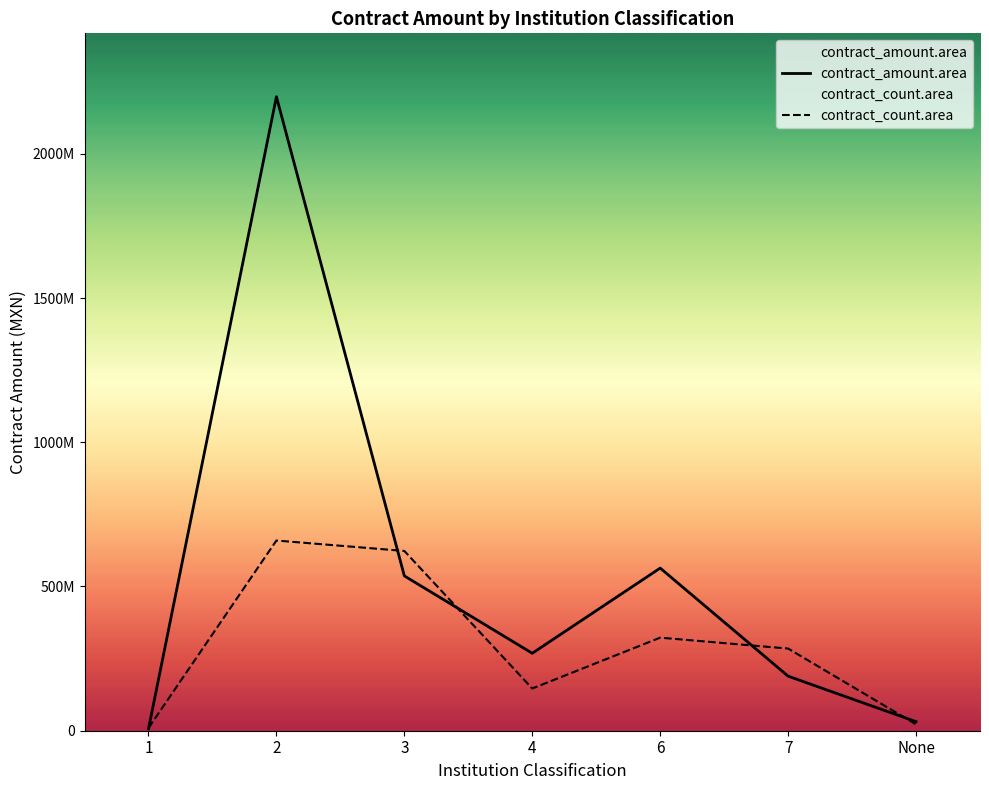

Rank the series by their maximum value, from highest to lowest.

contract_amount.area, contract_count.area